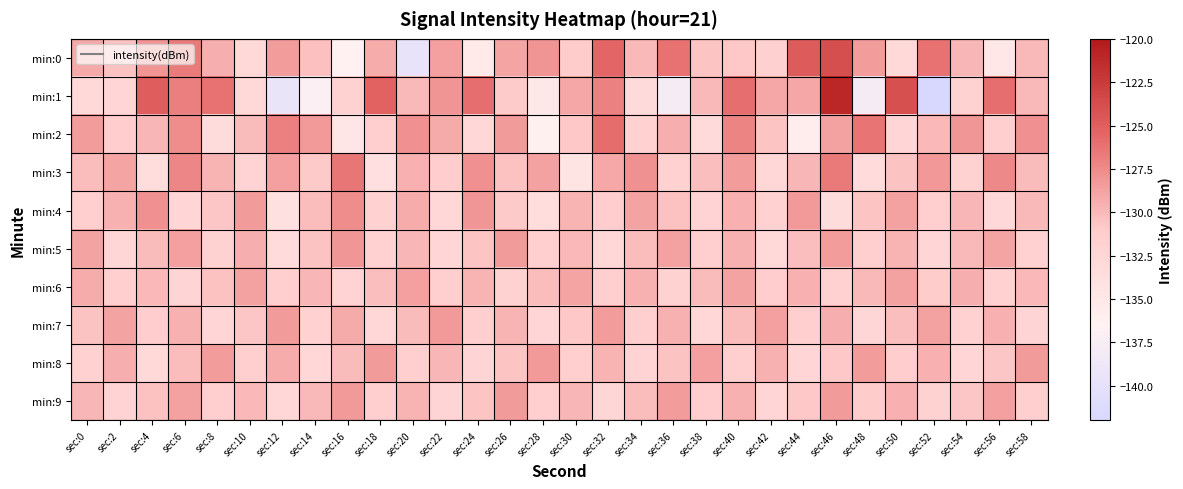

Reading left to right, what are all the values shown in this chart?

min:0: sec:0=-129.1	sec:2=-130.4	sec:4=-128.0	sec:6=-126.6	sec:8=-129.4	sec:10=-132.8	sec:12=-128.5	sec:14=-130.3	sec:16=-136.4	sec:18=-129.3	sec:20=-139.7	sec:22=-128.7	sec:24=-135.2	sec:26=-128.9	sec:28=-128.0	sec:30=-131.2	sec:32=-125.5	sec:34=-130.0	sec:36=-126.2	sec:38=-130.6	sec:40=-130.8	sec:42=-131.7	sec:44=-124.8	sec:46=-123.9	sec:48=-128.5	sec:50=-132.8	sec:52=-126.1	sec:54=-129.9	sec:56=-135.0	sec:58=-130.0
min:1: sec:0=-132.8	sec:2=-132.3	sec:4=-125.0	sec:6=-126.8	sec:8=-126.2	sec:10=-132.9	sec:12=-139.5	sec:14=-137.0	sec:16=-131.9	sec:18=-125.2	sec:20=-130.0	sec:22=-128.0	sec:24=-126.0	sec:26=-131.0	sec:28=-135.0	sec:30=-129.0	sec:32=-127.0	sec:34=-133.0	sec:36=-138.0	sec:38=-130.0	sec:40=-126.0	sec:42=-129.0	sec:44=-129.0	sec:46=-121.0	sec:48=-138.0	sec:50=-124.0	sec:52=-142.0	sec:54=-132.0	sec:56=-126.0	sec:58=-130.0
min:2: sec:0=-128.5	sec:2=-131.2	sec:4=-129.8	sec:6=-127.6	sec:8=-133.4	sec:10=-130.1	sec:12=-126.9	sec:14=-128.3	sec:16=-134.7	sec:18=-131.5	sec:20=-127.8	sec:22=-129.2	sec:24=-132.6	sec:26=-128.4	sec:28=-136.2	sec:30=-130.8	sec:32=-125.9	sec:34=-131.7	sec:36=-129.4	sec:38=-133.1	sec:40=-127.2	sec:42=-130.6	sec:44=-135.8	sec:46=-128.7	sec:48=-126.3	sec:50=-132.4	sec:52=-129.9	sec:54=-128.1	sec:56=-131.6	sec:58=-127.8
min:3: sec:0=-130.2	sec:2=-128.9	sec:4=-133.5	sec:6=-127.3	sec:8=-129.7	sec:10=-132.1	sec:12=-128.6	sec:14=-130.9	sec:16=-126.4	sec:18=-133.8	sec:20=-129.5	sec:22=-131.2	sec:24=-127.8	sec:26=-130.4	sec:28=-128.7	sec:30=-134.6	sec:32=-129.1	sec:34=-127.9	sec:36=-131.8	sec:38=-130.3	sec:40=-128.5	sec:42=-132.7	sec:44=-129.8	sec:46=-126.6	sec:48=-133.2	sec:50=-130.5	sec:52=-128.2	sec:54=-131.9	sec:56=-127.4	sec:58=-130.1
min:4: sec:0=-131.4	sec:2=-129.6	sec:4=-127.8	sec:6=-132.3	sec:8=-130.7	sec:10=-128.4	sec:12=-133.9	sec:14=-130.2	sec:16=-127.6	sec:18=-131.8	sec:20=-129.3	sec:22=-132.6	sec:24=-128.1	sec:26=-130.9	sec:28=-133.5	sec:30=-129.7	sec:32=-131.2	sec:34=-128.8	sec:36=-130.4	sec:38=-132.1	sec:40=-129.5	sec:42=-131.7	sec:44=-128.3	sec:46=-133.4	sec:48=-130.6	sec:50=-128.7	sec:52=-131.3	sec:54=-129.8	sec:56=-132.9	sec:58=-130.0
min:5: sec:0=-128.8	sec:2=-132.5	sec:4=-130.1	sec:6=-128.6	sec:8=-131.9	sec:10=-129.4	sec:12=-133.2	sec:14=-130.5	sec:16=-128.1	sec:18=-131.7	sec:20=-129.8	sec:22=-132.3	sec:24=-130.6	sec:26=-128.4	sec:28=-131.5	sec:30=-129.9	sec:32=-132.7	sec:34=-130.2	sec:36=-128.7	sec:38=-131.4	sec:40=-129.6	sec:42=-132.8	sec:44=-130.3	sec:46=-128.5	sec:48=-131.6	sec:50=-129.7	sec:52=-132.4	sec:54=-130.0	sec:56=-128.9	sec:58=-131.8
min:6: sec:0=-129.3	sec:2=-131.6	sec:4=-129.9	sec:6=-132.2	sec:8=-130.4	sec:10=-128.7	sec:12=-131.5	sec:14=-129.8	sec:16=-132.1	sec:18=-130.3	sec:20=-128.6	sec:22=-131.4	sec:24=-129.7	sec:26=-132.0	sec:28=-130.2	sec:30=-128.9	sec:32=-131.3	sec:34=-129.6	sec:36=-131.9	sec:38=-130.1	sec:40=-128.8	sec:42=-131.2	sec:44=-129.5	sec:46=-131.8	sec:48=-130.0	sec:50=-128.7	sec:52=-131.1	sec:54=-129.4	sec:56=-131.7	sec:58=-129.9
min:7: sec:0=-130.5	sec:2=-128.8	sec:4=-131.2	sec:6=-129.6	sec:8=-132.3	sec:10=-130.7	sec:12=-128.4	sec:14=-131.8	sec:16=-129.2	sec:18=-132.6	sec:20=-130.1	sec:22=-128.3	sec:24=-131.5	sec:26=-129.7	sec:28=-132.4	sec:30=-130.8	sec:32=-128.5	sec:34=-131.3	sec:36=-129.6	sec:38=-132.7	sec:40=-130.2	sec:42=-128.6	sec:44=-131.6	sec:46=-129.4	sec:48=-132.5	sec:50=-130.3	sec:52=-128.7	sec:54=-131.7	sec:56=-129.5	sec:58=-132.2
min:8: sec:0=-131.7	sec:2=-129.4	sec:4=-132.8	sec:6=-130.2	sec:8=-128.5	sec:10=-131.6	sec:12=-129.3	sec:14=-132.7	sec:16=-130.1	sec:18=-128.4	sec:20=-131.5	sec:22=-129.8	sec:24=-132.2	sec:26=-130.6	sec:28=-128.3	sec:30=-131.4	sec:32=-129.7	sec:34=-132.1	sec:36=-130.5	sec:38=-128.6	sec:40=-131.3	sec:42=-129.6	sec:44=-132.4	sec:46=-130.8	sec:48=-128.5	sec:50=-131.2	sec:52=-129.5	sec:54=-132.3	sec:56=-130.7	sec:58=-128.4
min:9: sec:0=-129.8	sec:2=-132.1	sec:4=-130.4	sec:6=-128.7	sec:8=-131.5	sec:10=-129.9	sec:12=-132.6	sec:14=-130.0	sec:16=-128.3	sec:18=-131.4	sec:20=-129.7	sec:22=-132.2	sec:24=-130.6	sec:26=-128.4	sec:28=-131.3	sec:30=-129.8	sec:32=-132.5	sec:34=-130.2	sec:36=-128.5	sec:38=-131.2	sec:40=-129.6	sec:42=-132.3	sec:44=-130.8	sec:46=-128.4	sec:48=-131.1	sec:50=-129.5	sec:52=-132.0	sec:54=-130.7	sec:56=-128.6	sec:58=-131.6